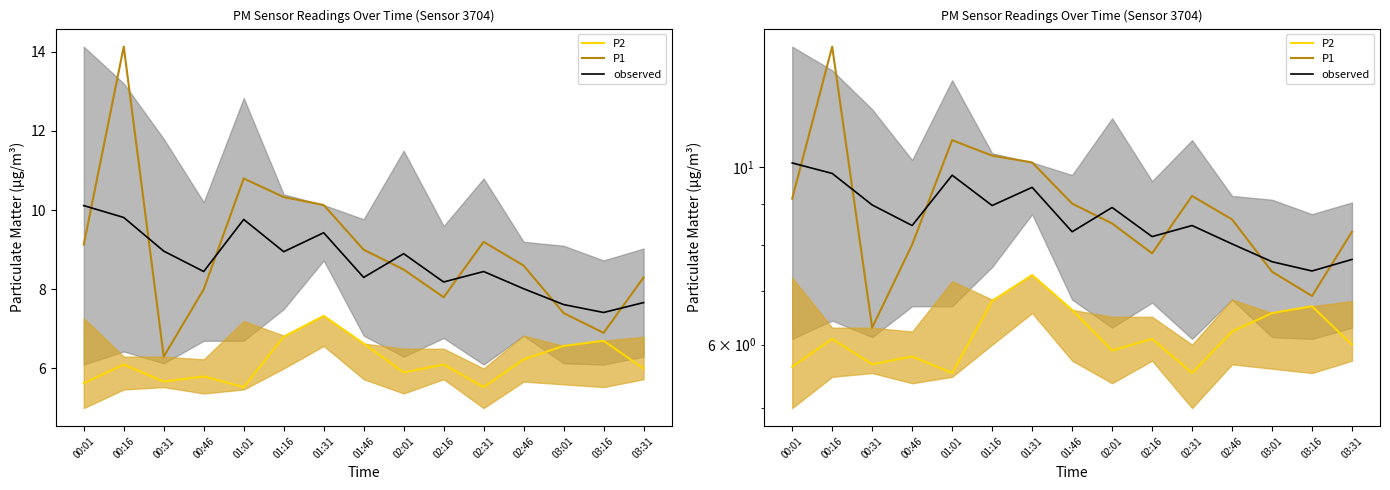

What is the label of the 8th point from the left?

01:46